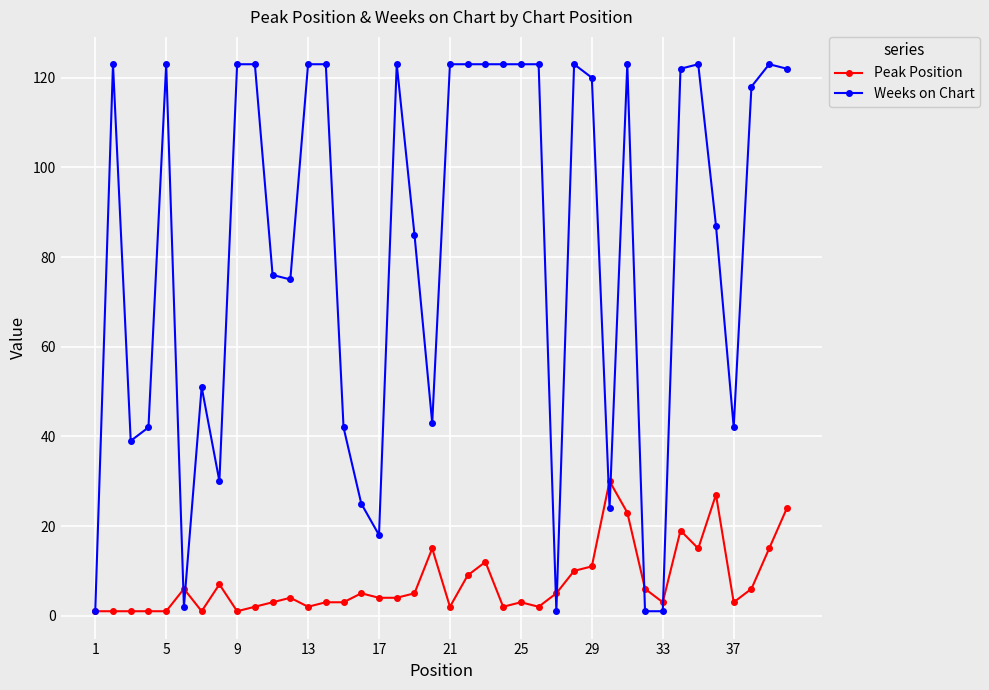

How many lines are shown in the chart?

2